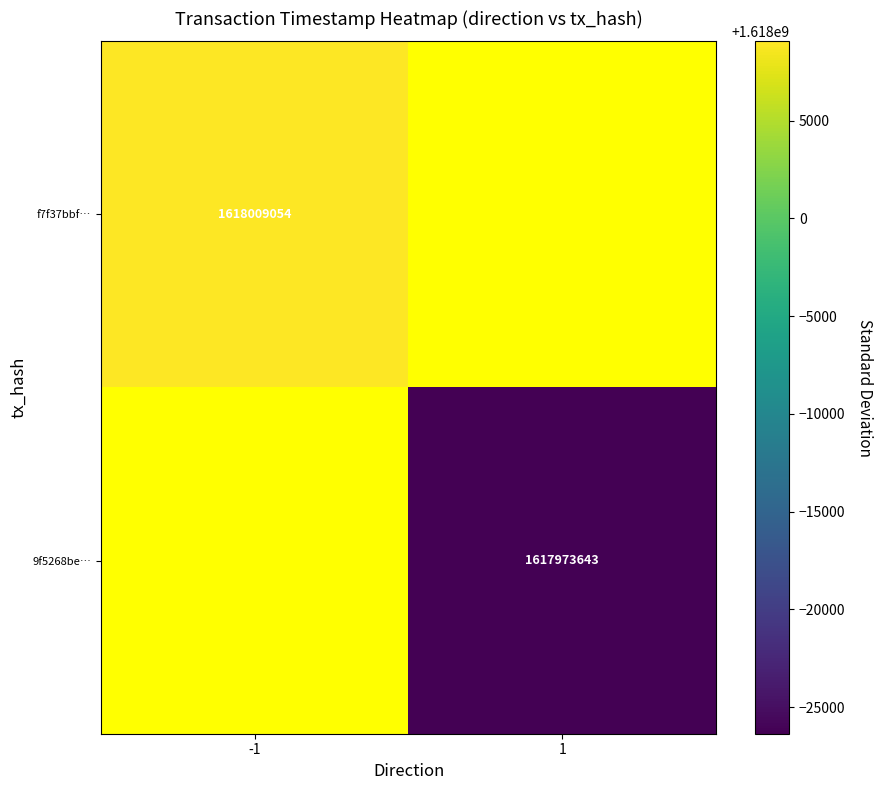

The value of 9f5268be… at 1 is 501956281. True or false?

False